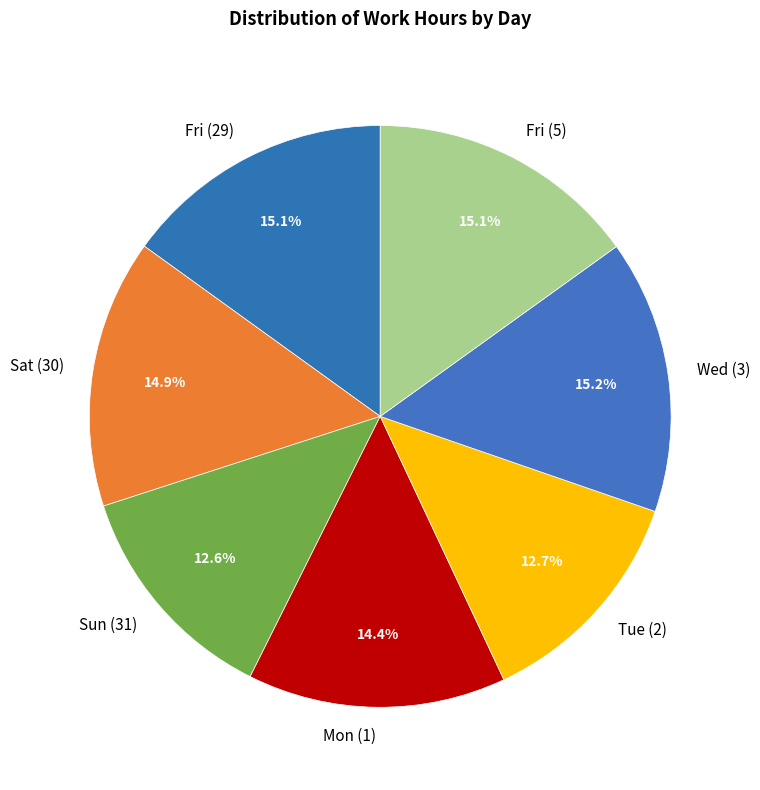

Does Tue (2) account for over 50% of the chart?

No